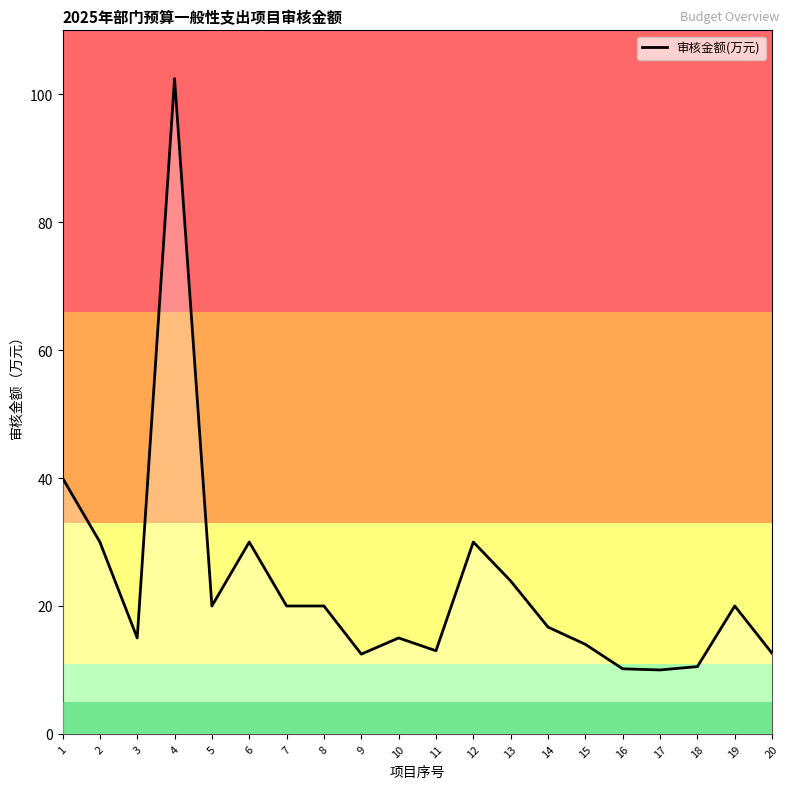

How many series are shown in this chart?

1